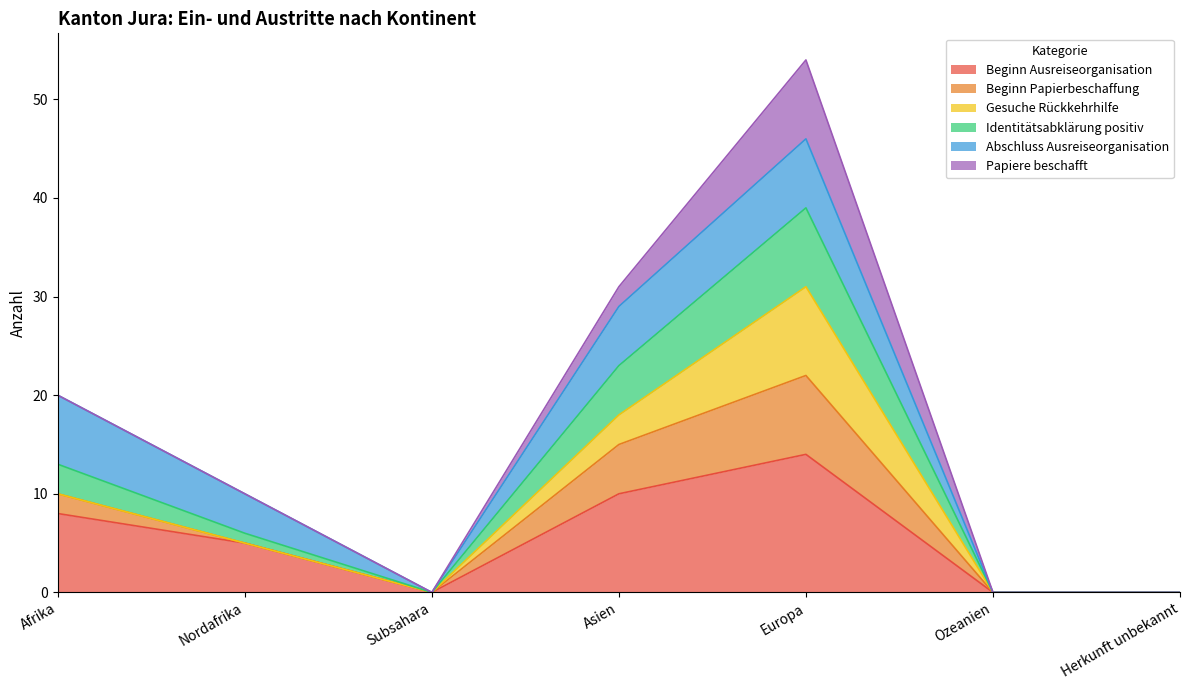

True or false: Identitätsabklärung positiv and Beginn Ausreiseorganisation intersect in this chart.

False